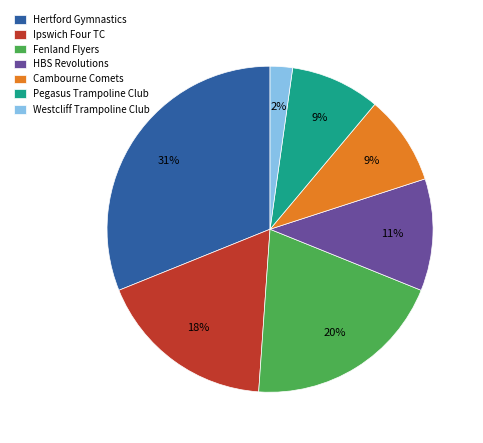

Which slice is the smallest?

Westcliff Trampoline Club